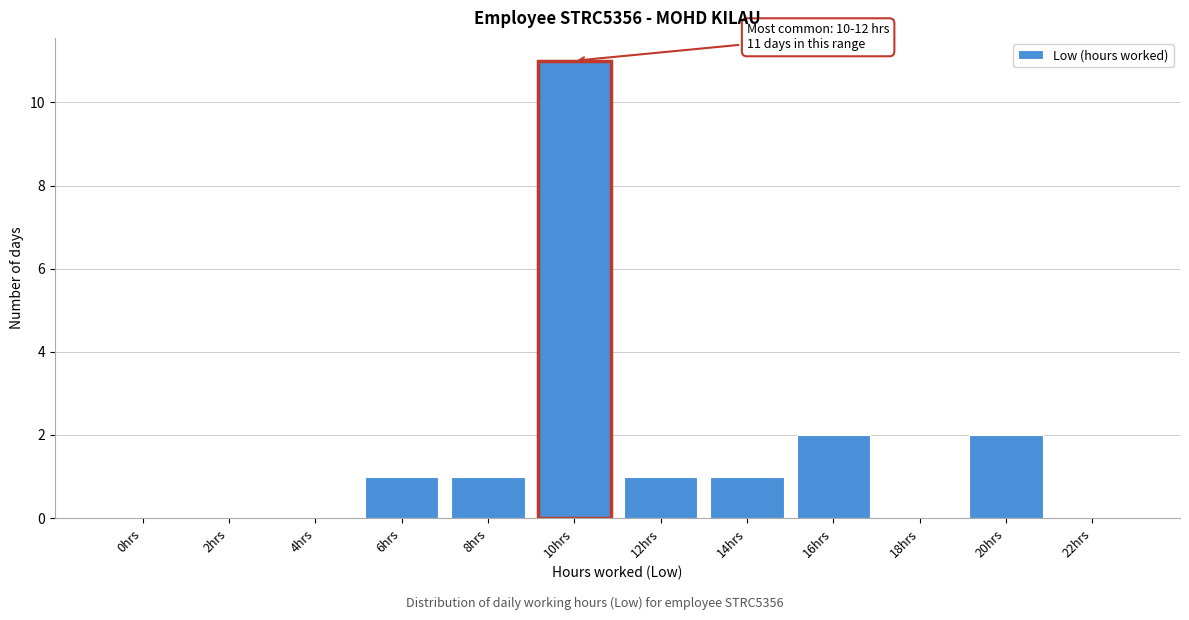

Reading left to right, list all the values displayed in this chart.

0hrs=0	2hrs=0	4hrs=0	6hrs=1	8hrs=1	10hrs=11	12hrs=1	14hrs=1	16hrs=2	18hrs=0	20hrs=2	22hrs=0